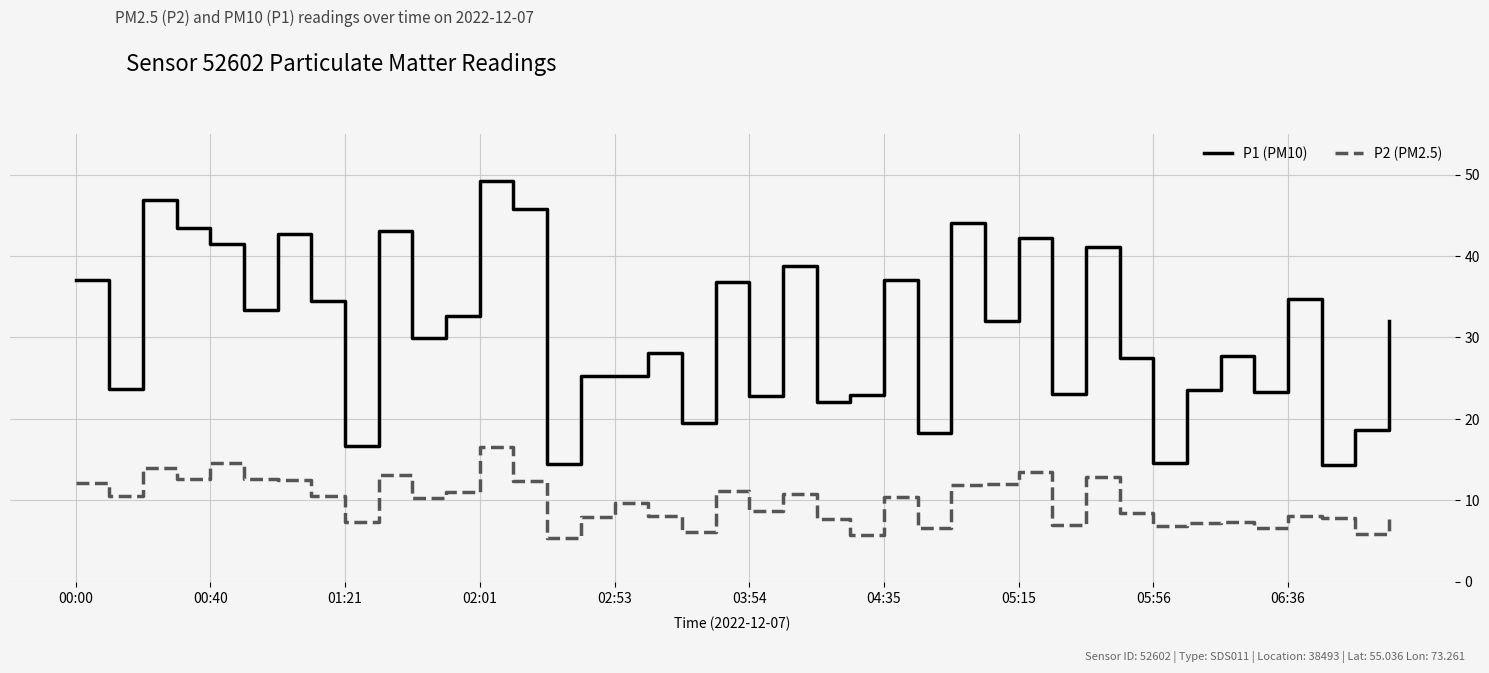

What is the average value of the P1 (PM10) series?

30.8